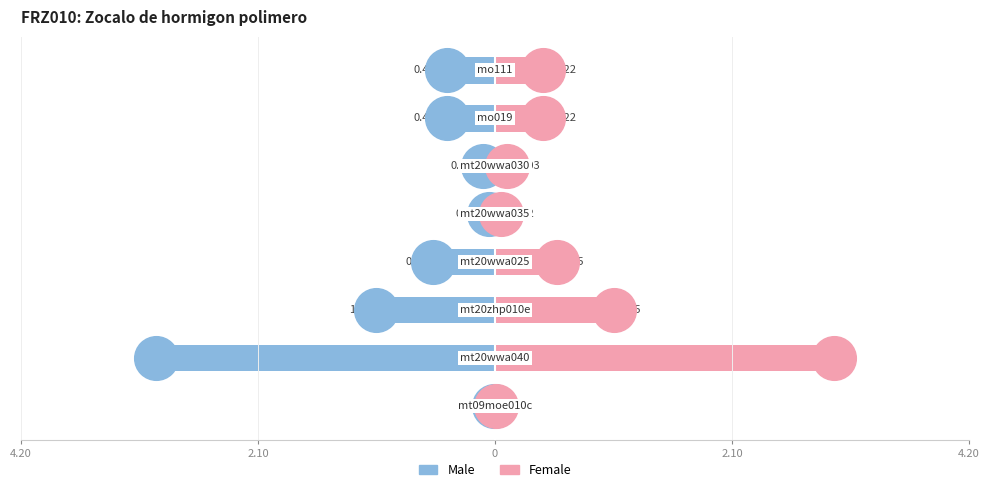

What are all the series names shown in the legend?

Male, Female